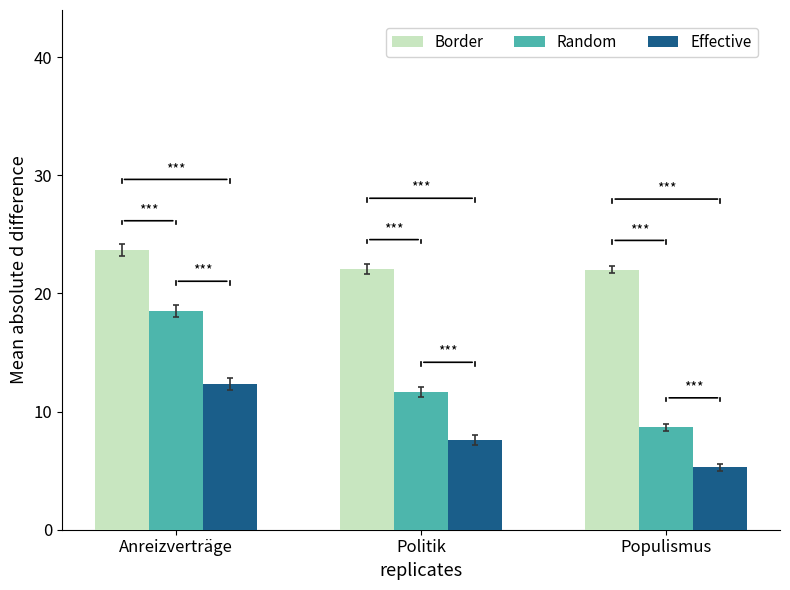

The value of Border at Populismus is 22.0. True or false?

True